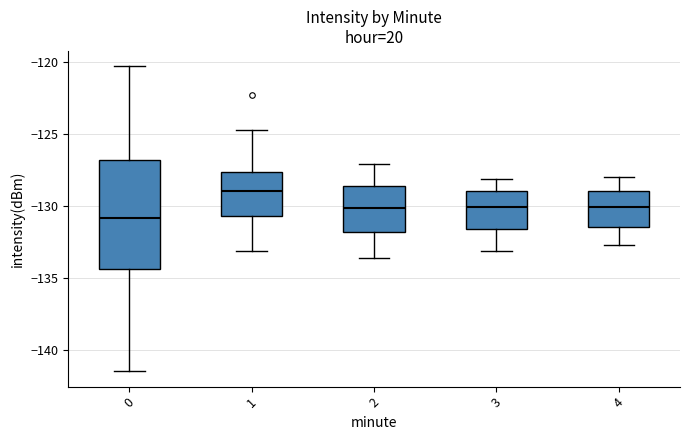

Which box's median line is the lowest?

0